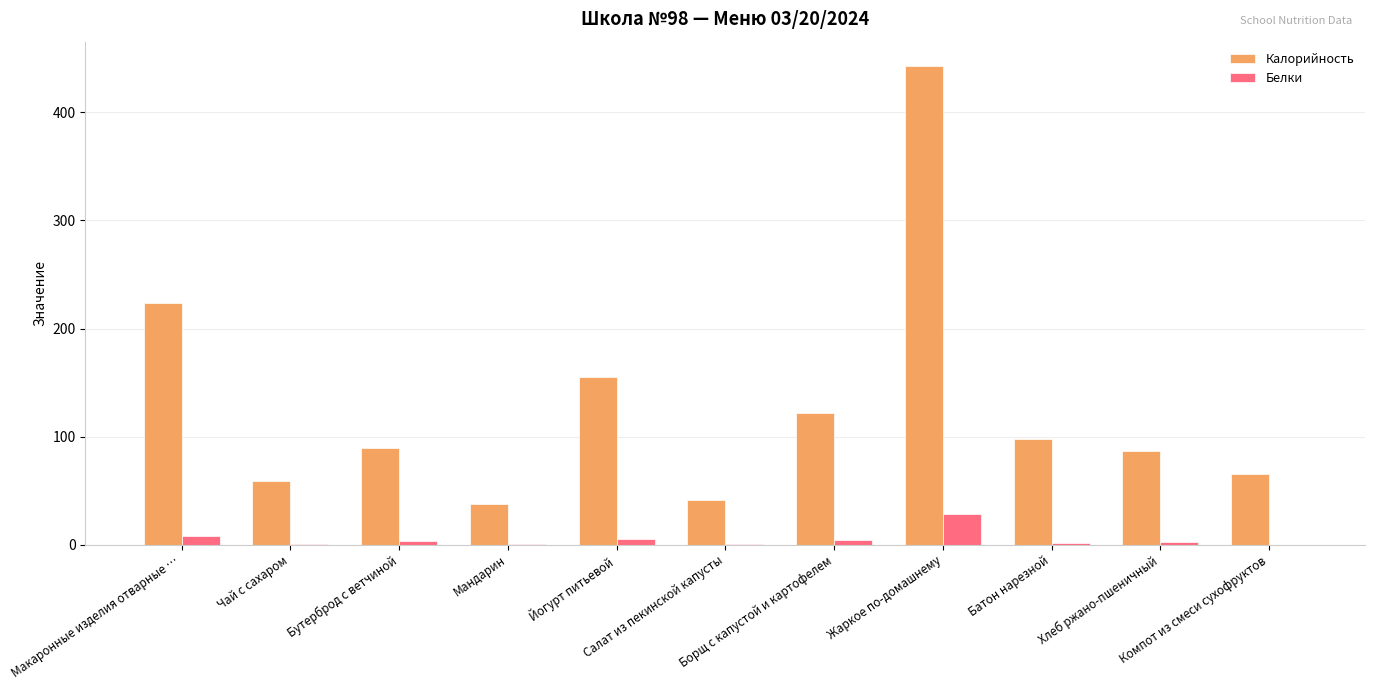

Which series has the largest total across all categories?

Калорийность